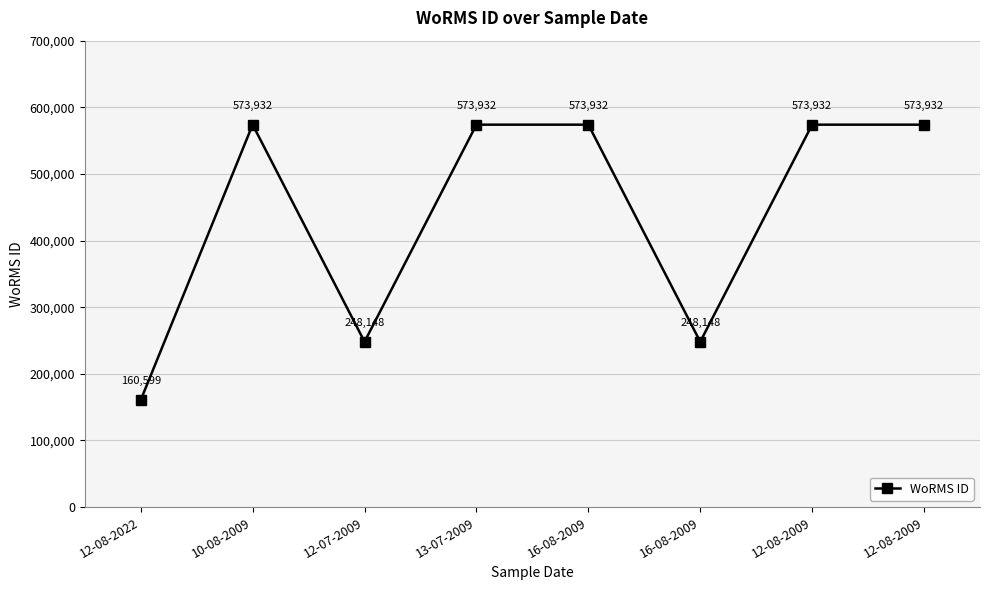

How many lines are shown in the chart?

1